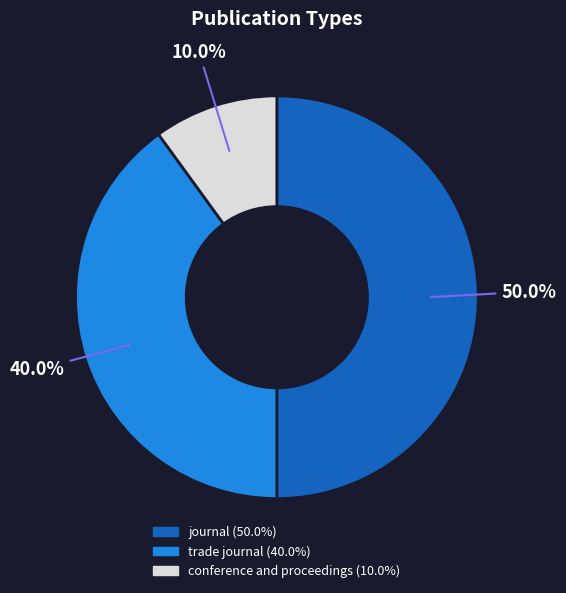

Is trade journal the majority of the pie?

No